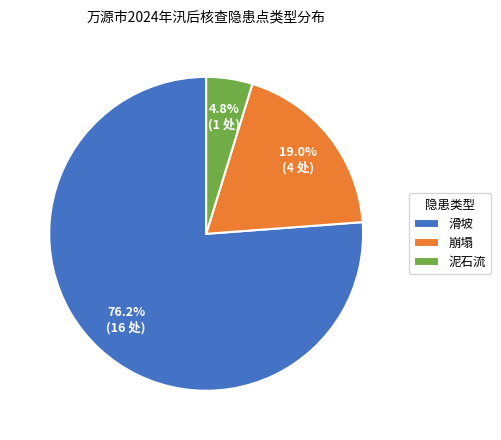

Rank the categories by value from lowest to highest.

泥石流, 崩塌, 滑坡